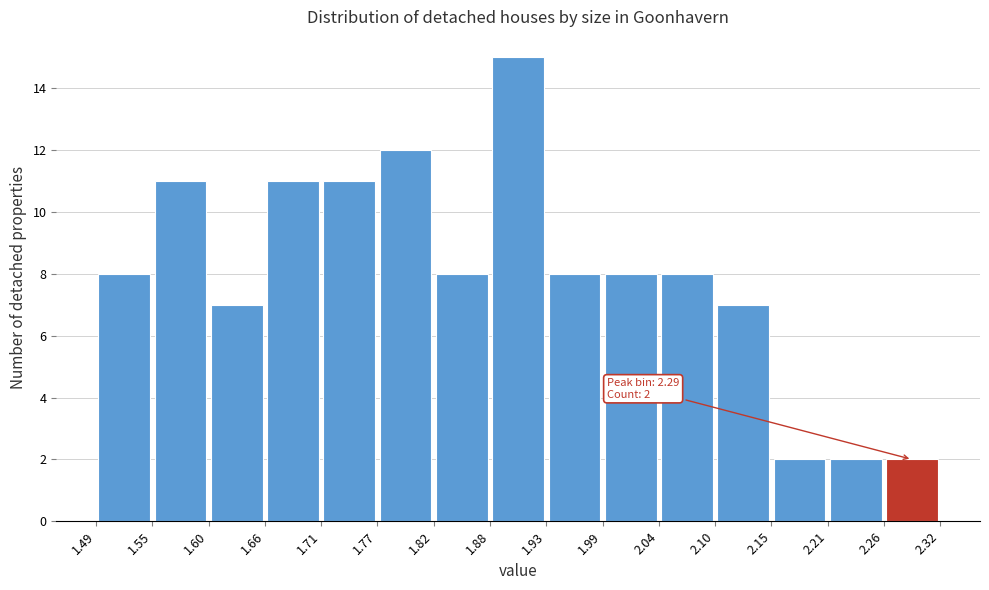

Over which range of the x-axis is the bar tallest?

1.88 to 1.93